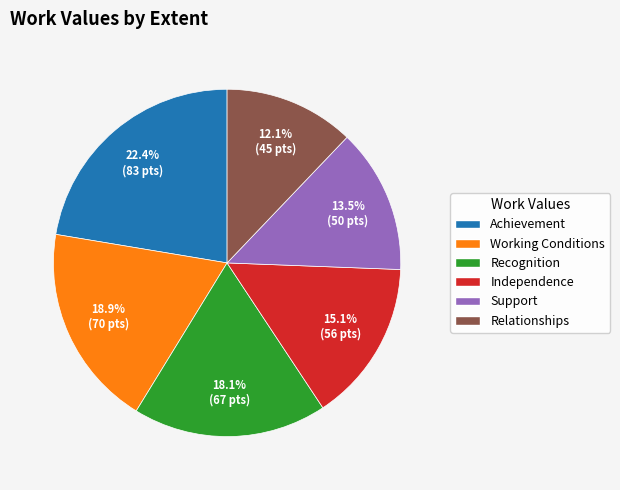

How many segments does this pie chart have?

6